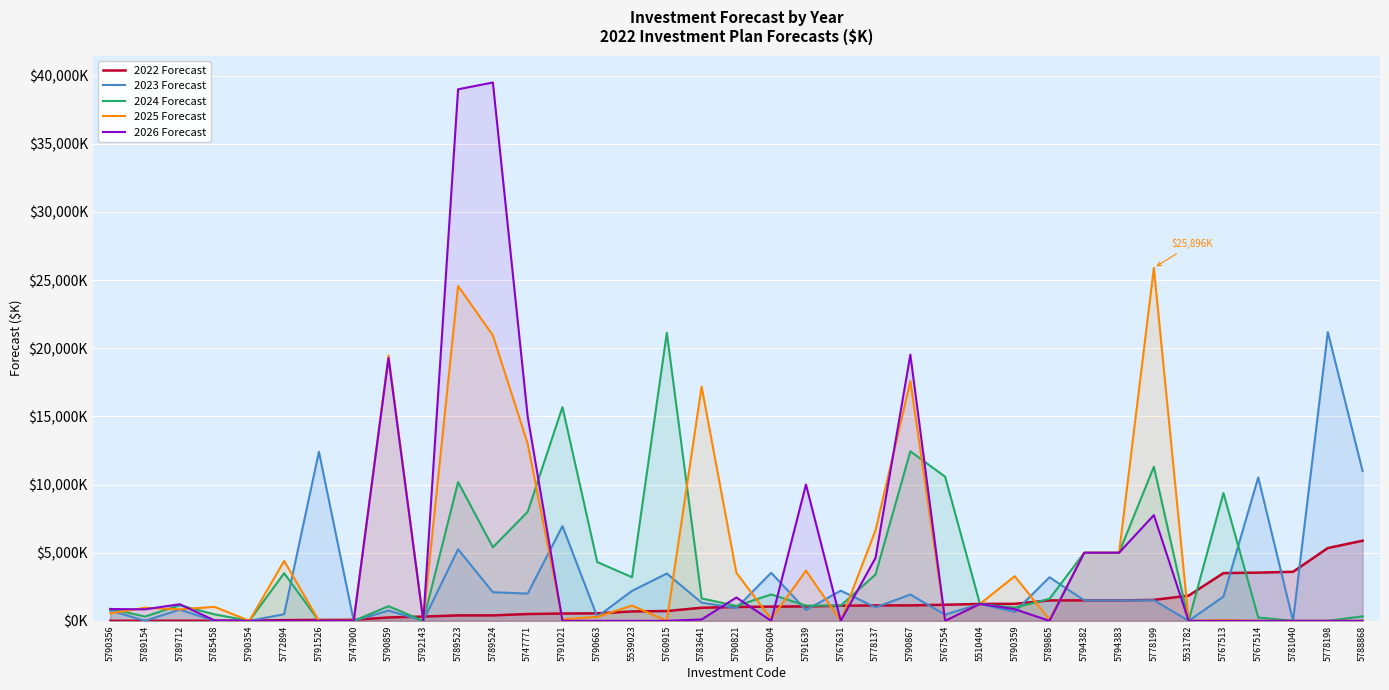

What is the spread (max minus min) of values at 5781040?

3597.0